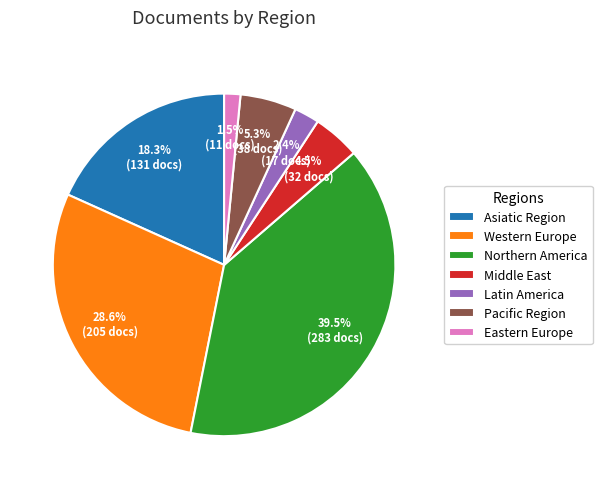

What percentage is NOT represented by Latin America?

97.6%